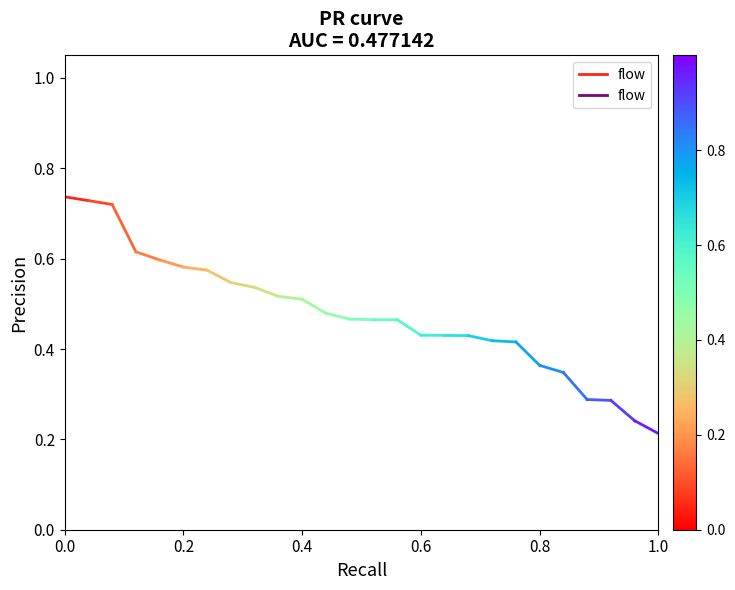

How many lines are shown in the chart?

1